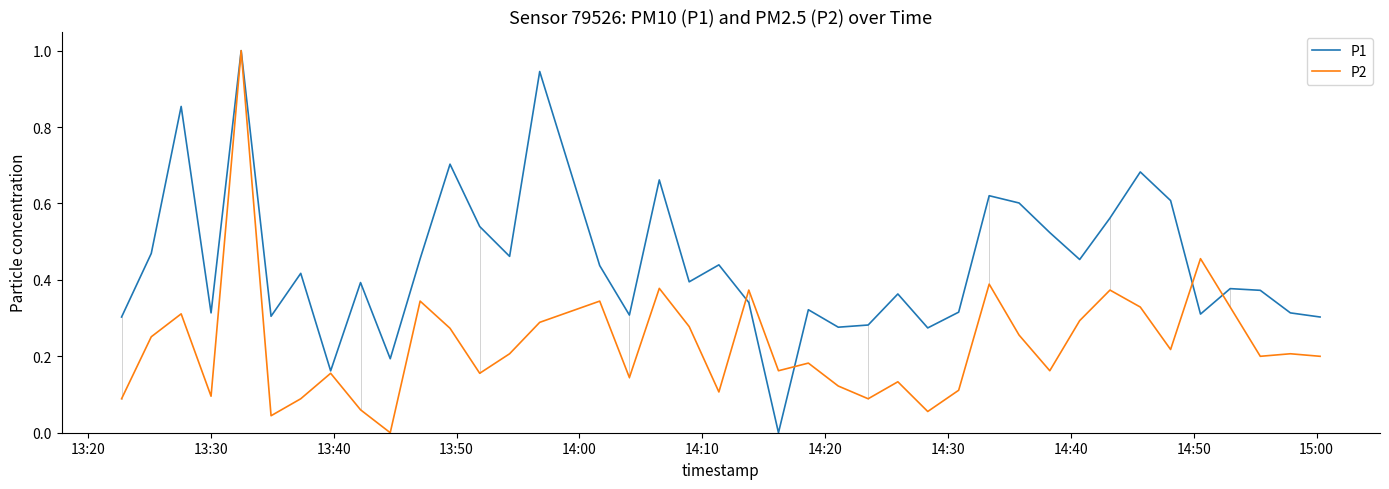

List the series in order of their overall mean, lowest first.

P2, P1